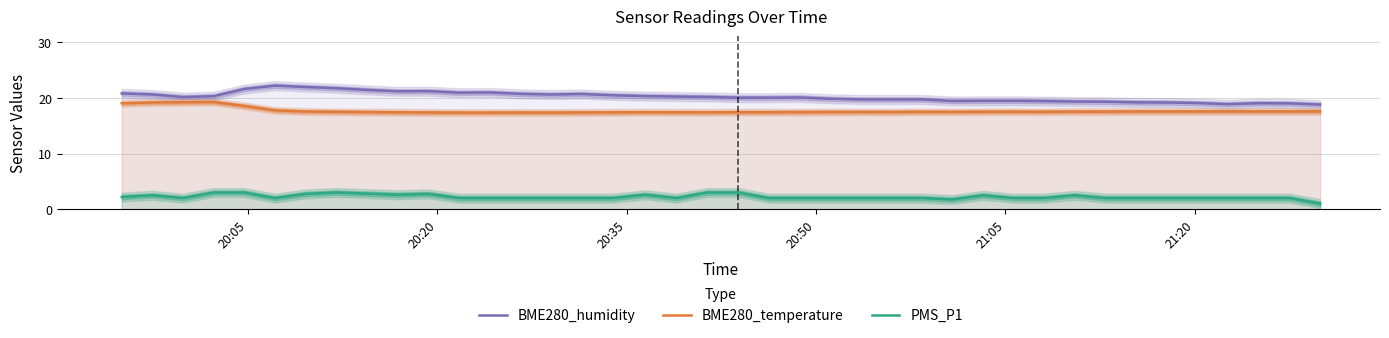

True or false: PMS_P1 and BME280_humidity cross at least once.

False